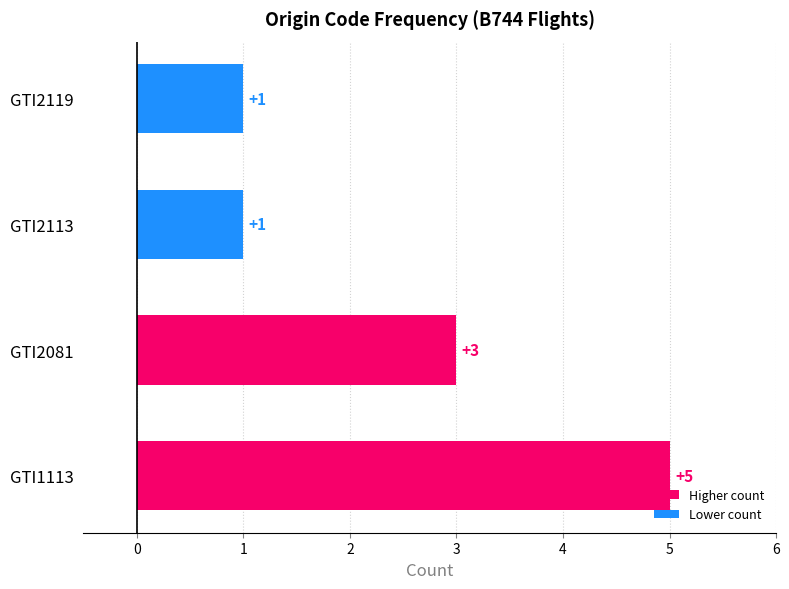

Are the bars horizontal?

Yes